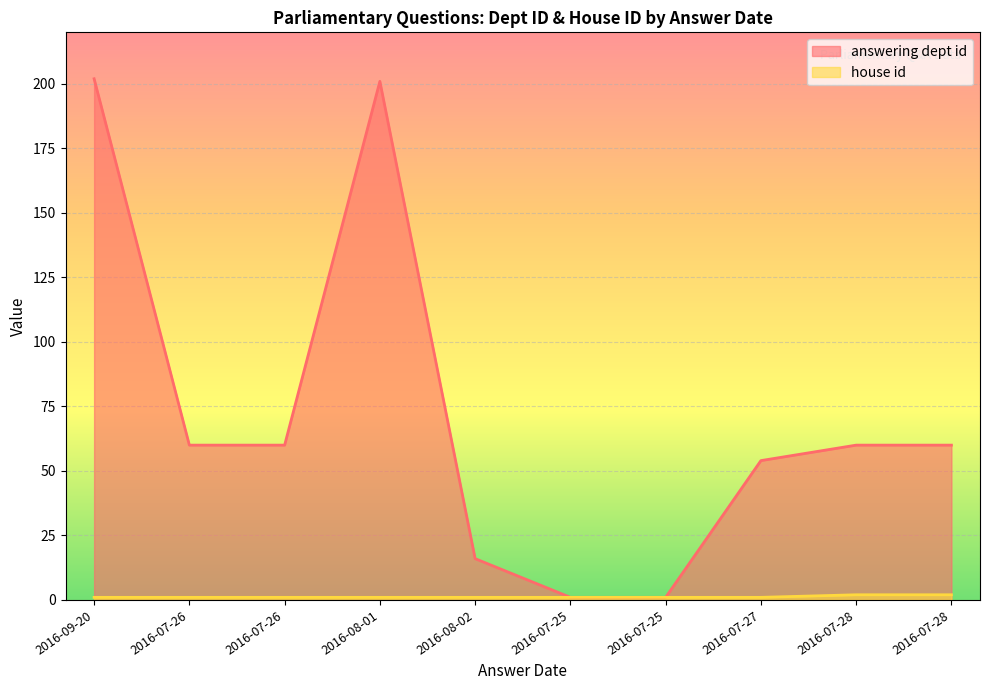

What is the label of the 6th point from the left?

2016-07-25